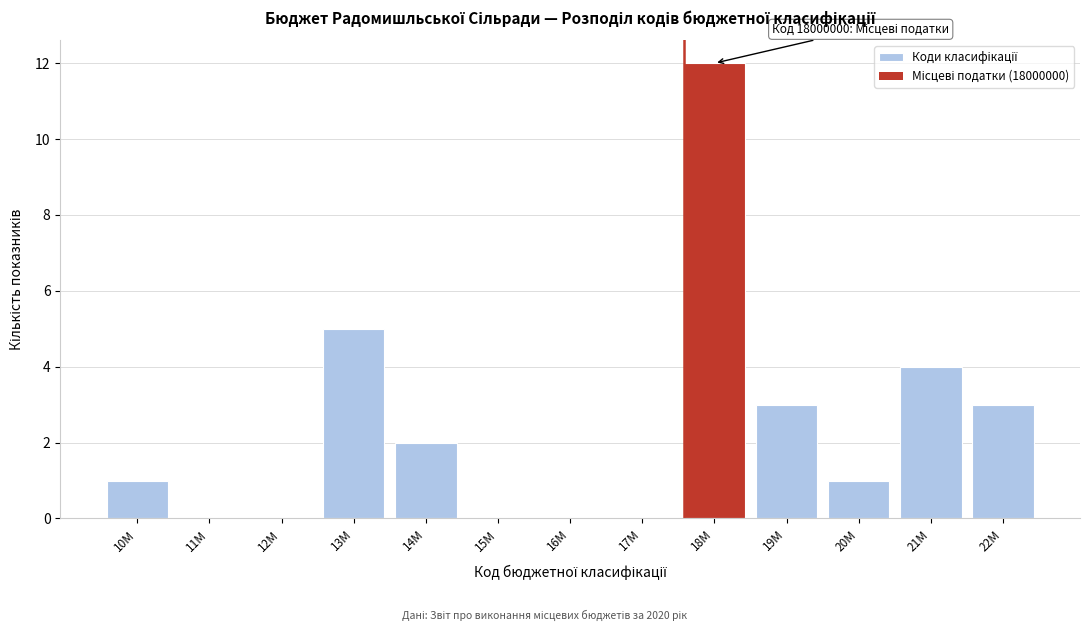

Reading right to left, what are all the values shown in this chart?

22M=3	21M=4	20M=1	19M=3	18M=12	17M=0	16M=0	15M=0	14M=2	13M=5	12M=0	11M=0	10M=1